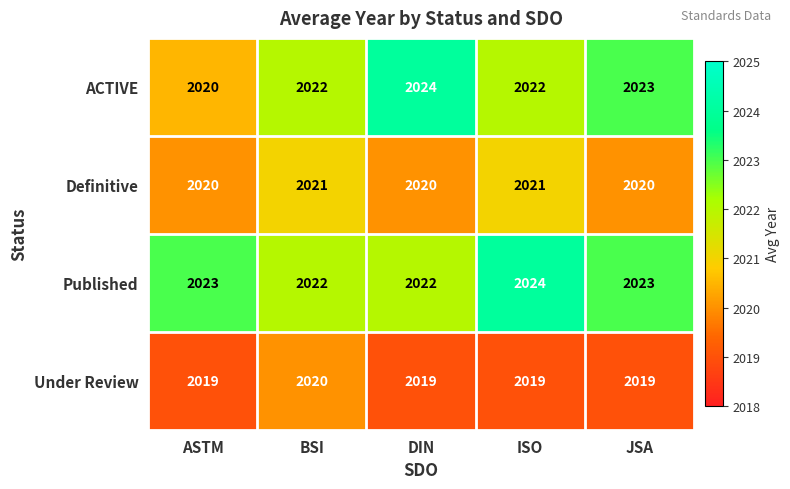

What is the sum of the Published values at JSA and DIN?

4045